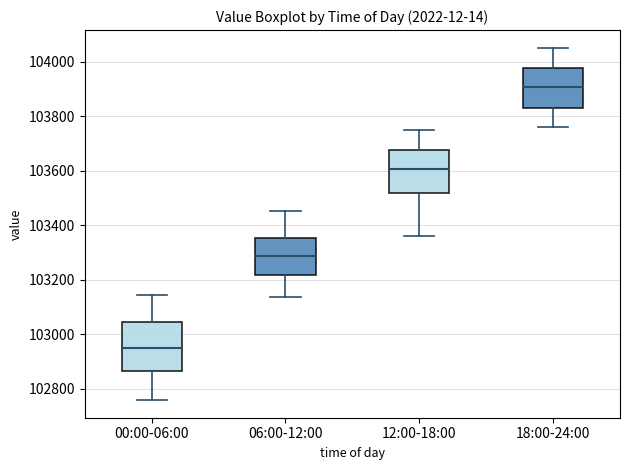

Which box's median line is the lowest?

00:00-06:00